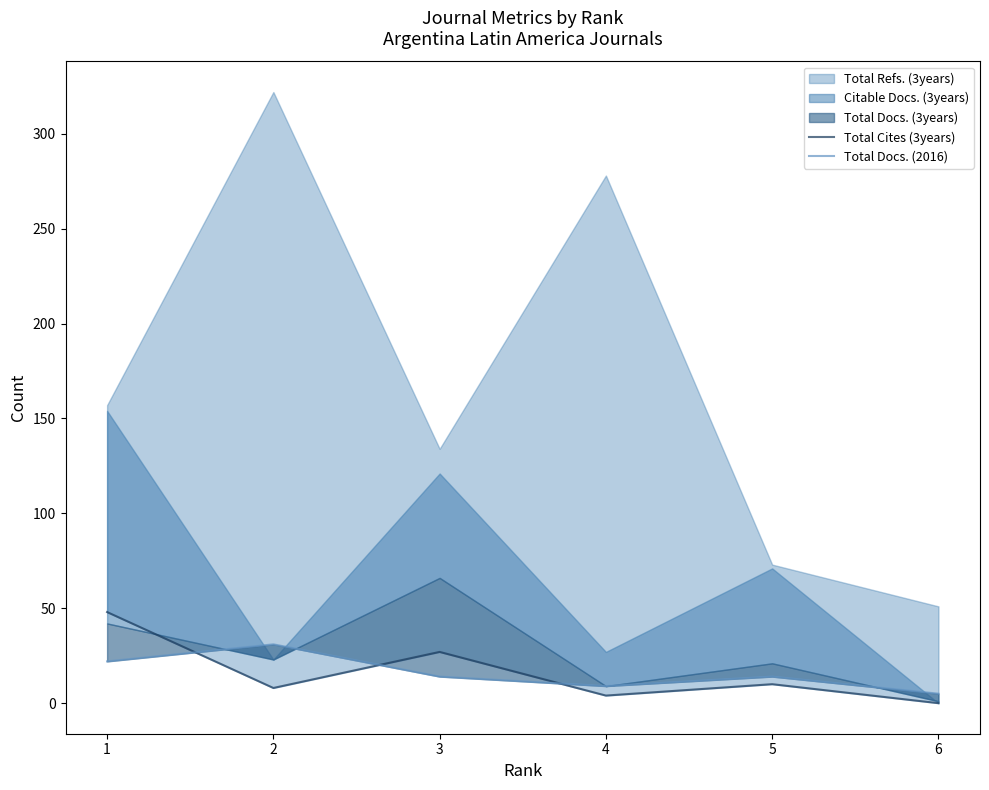

What is the sum of all Total Docs. (2016) values?

95